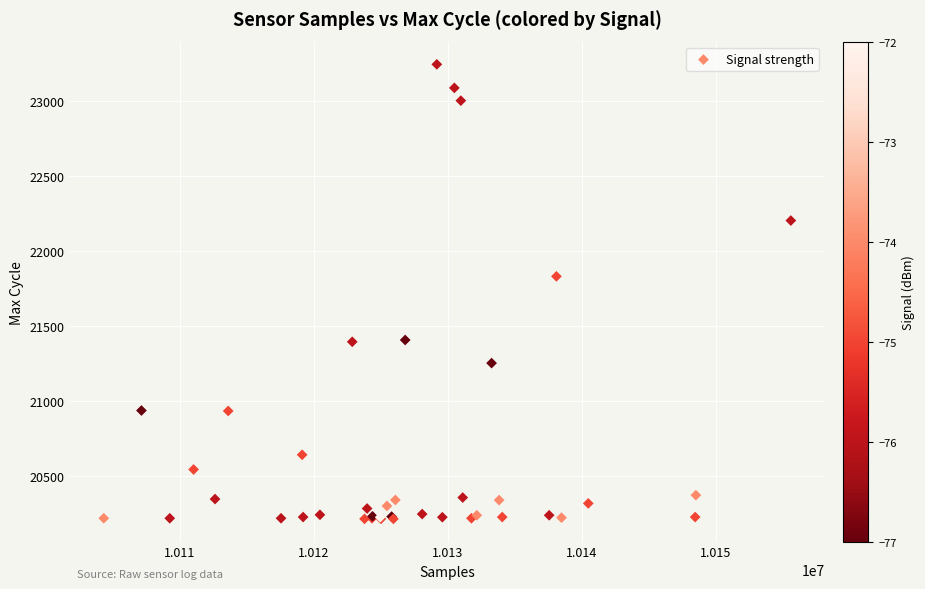

What Y value in the scatter plot is closest to 21726?

21828